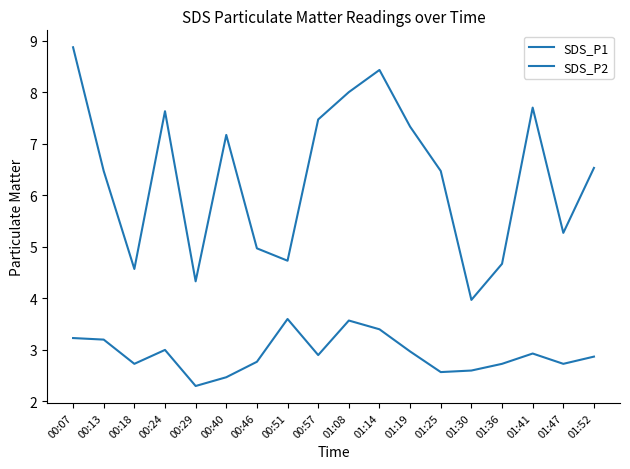

True or false: SDS_P1 and SDS_P2 cross at least once.

False